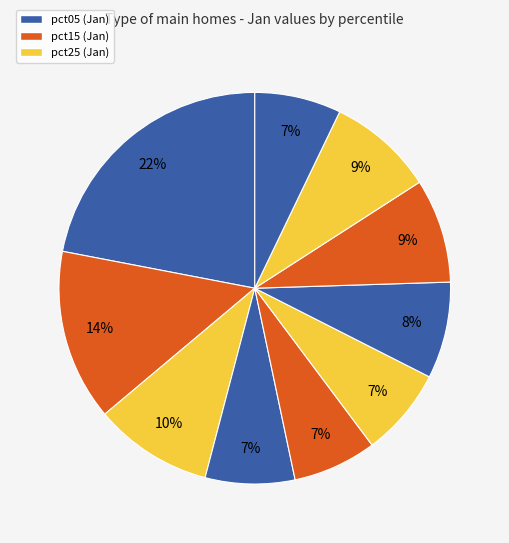

Rank the categories by value from highest to lowest.

pct05, pct15, pct25, pct85, pct75, pct65, pct35, pct55, pct95, pct45